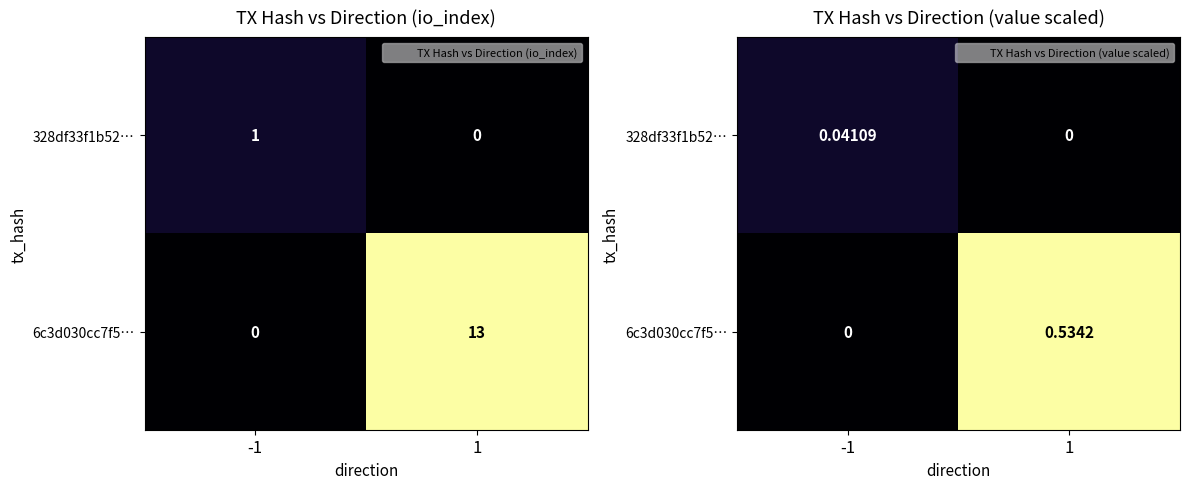

Rank the series by their average value, from highest to lowest.

6c3d030cc7f5…, 328df33f1b52…